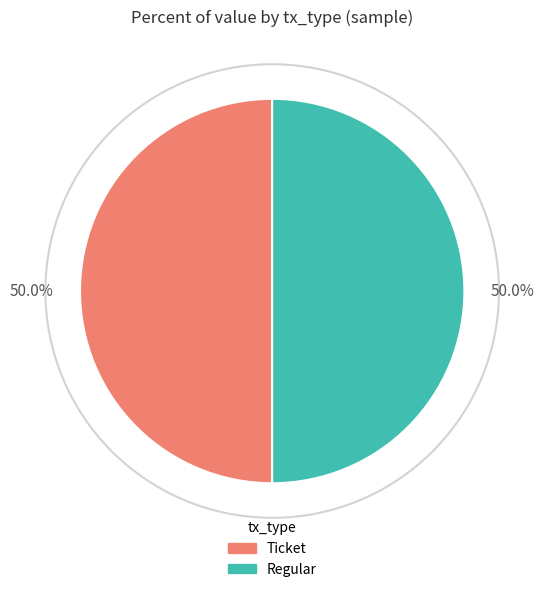

Approximately how many times larger is the value at Ticket compared to Regular?

1.0